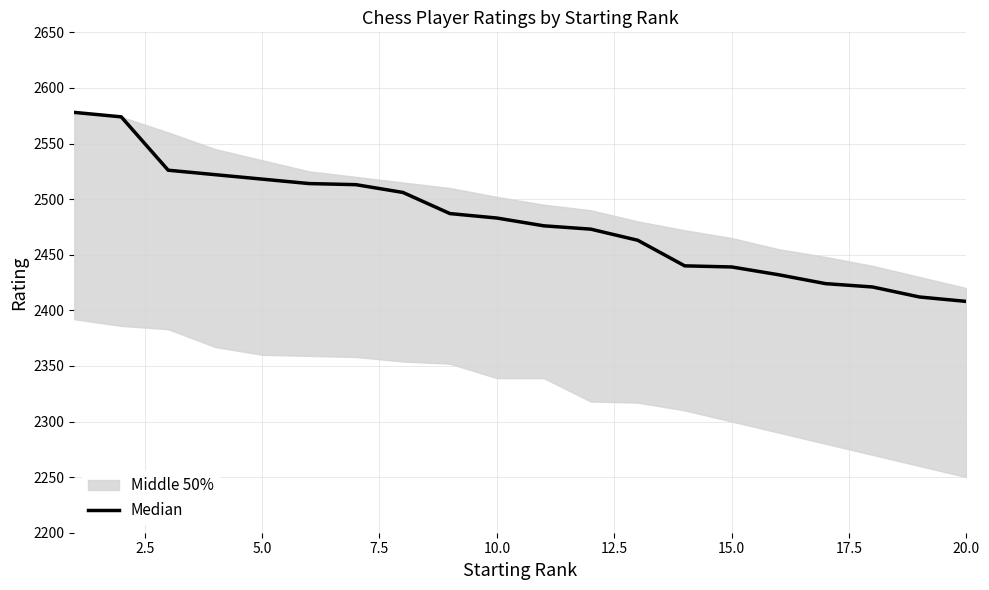

How many values exceed 2483?

9